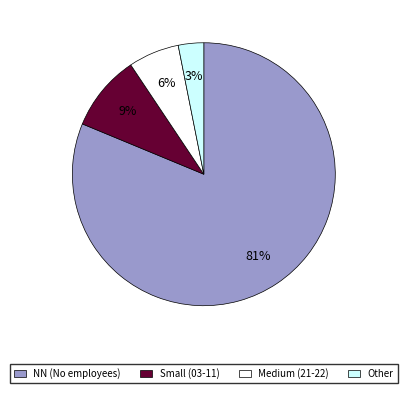

To the nearest percent, what is the average slice percentage?

25%